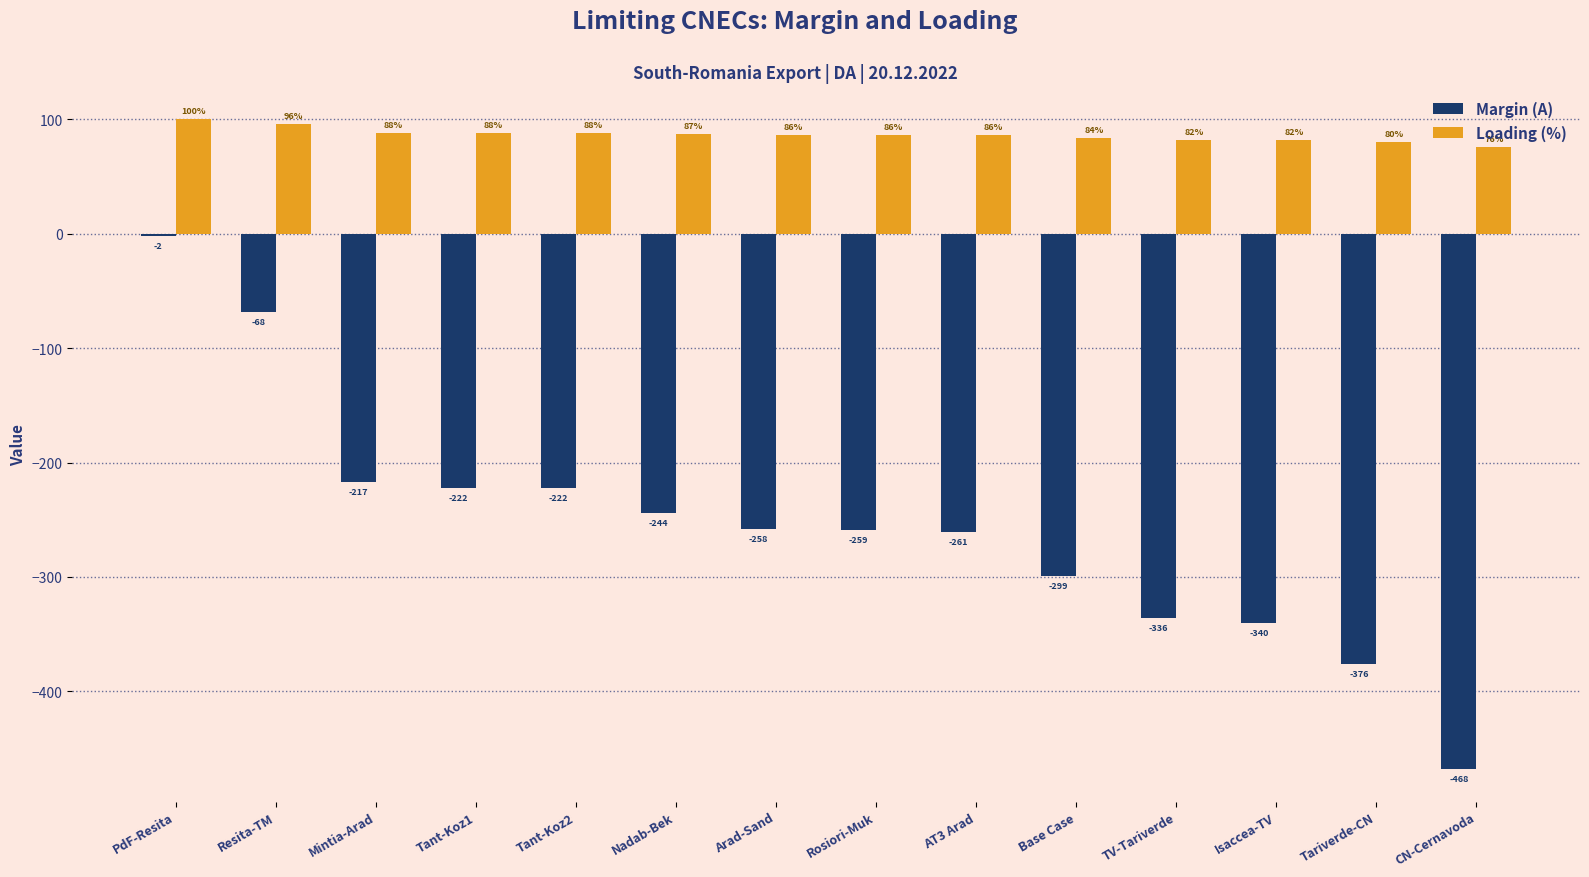

At which category is the sum across all series the highest?

PdF-Resita